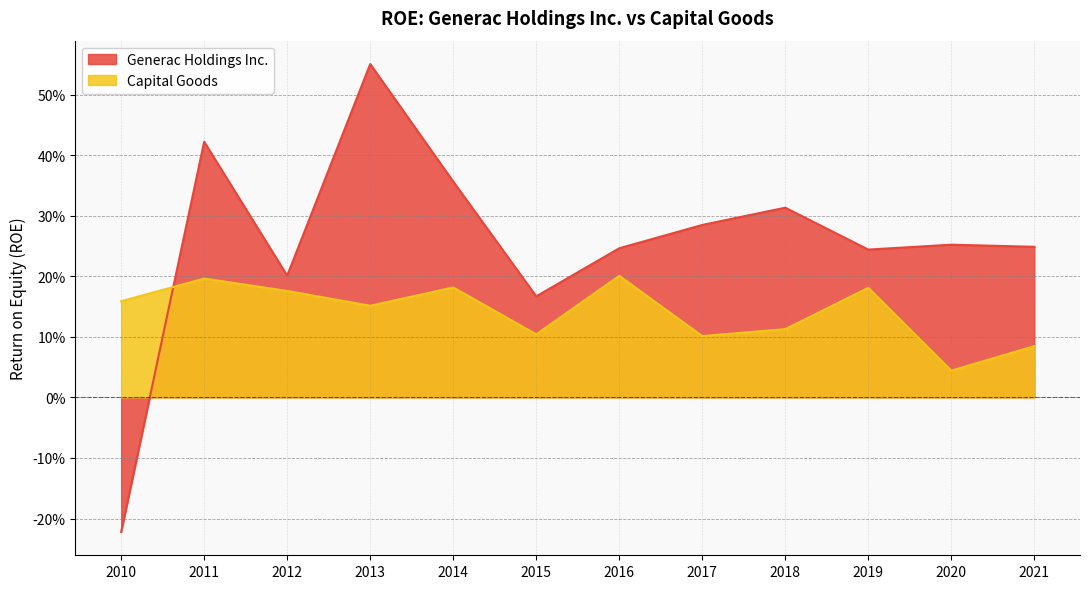

True or false: Capital Goods has more than 1 interior local peaks.

True